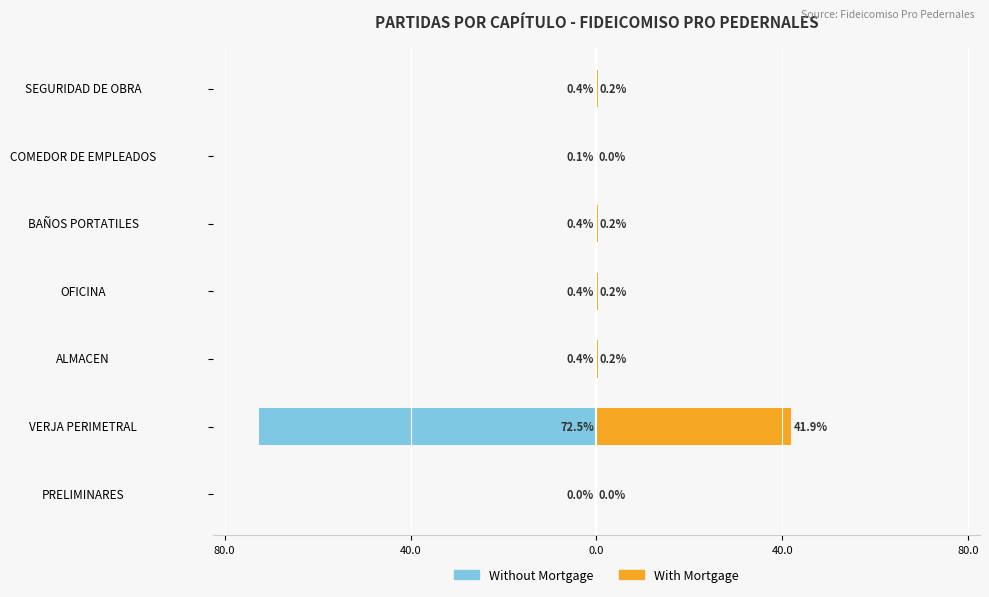

What is the difference between the second highest and second lowest values in the With Mortgage series?

0.2